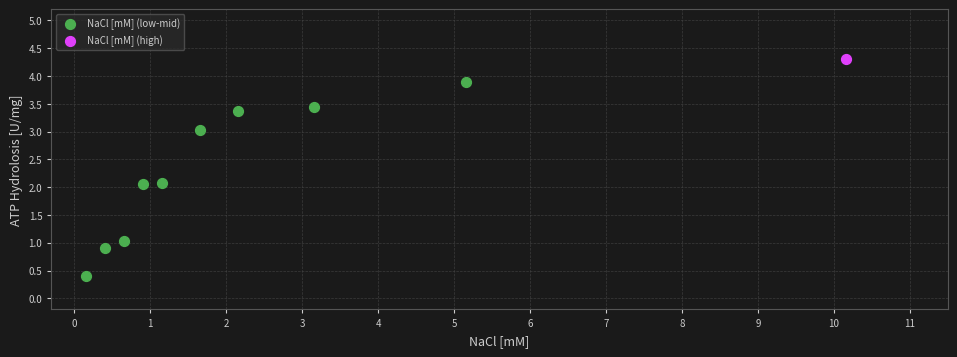

What are all the series names shown in the legend?

NaCl [mM] (low-mid), NaCl [mM] (high)